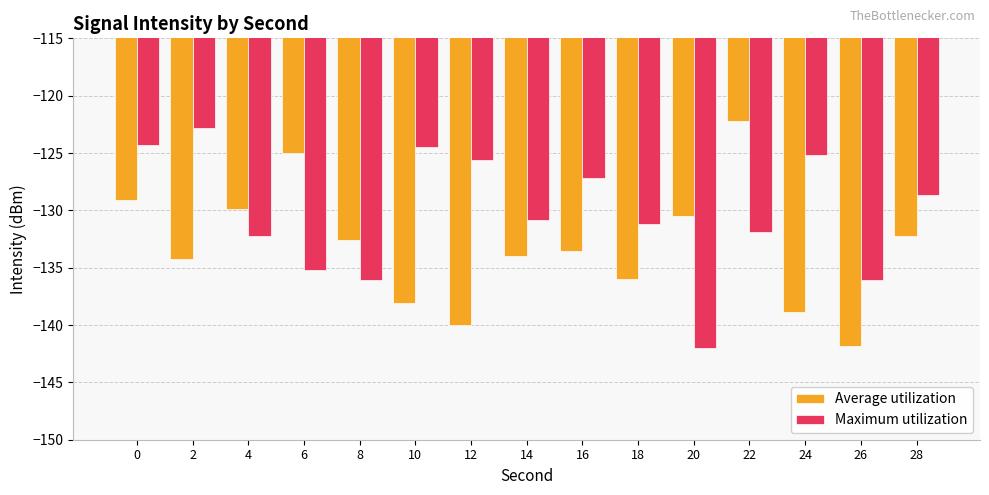

Is the value of Average utilization at 16 greater than the value of Maximum utilization at 14?

No